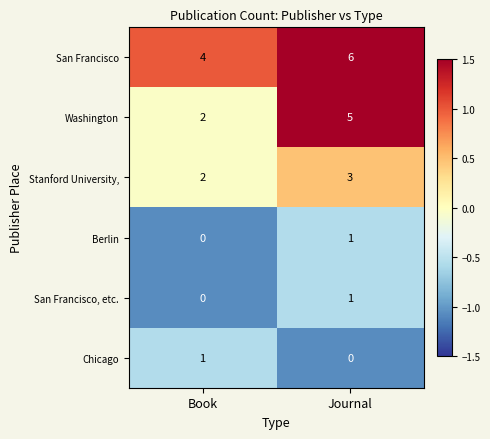

Which series has the widest spread of values?

Washington